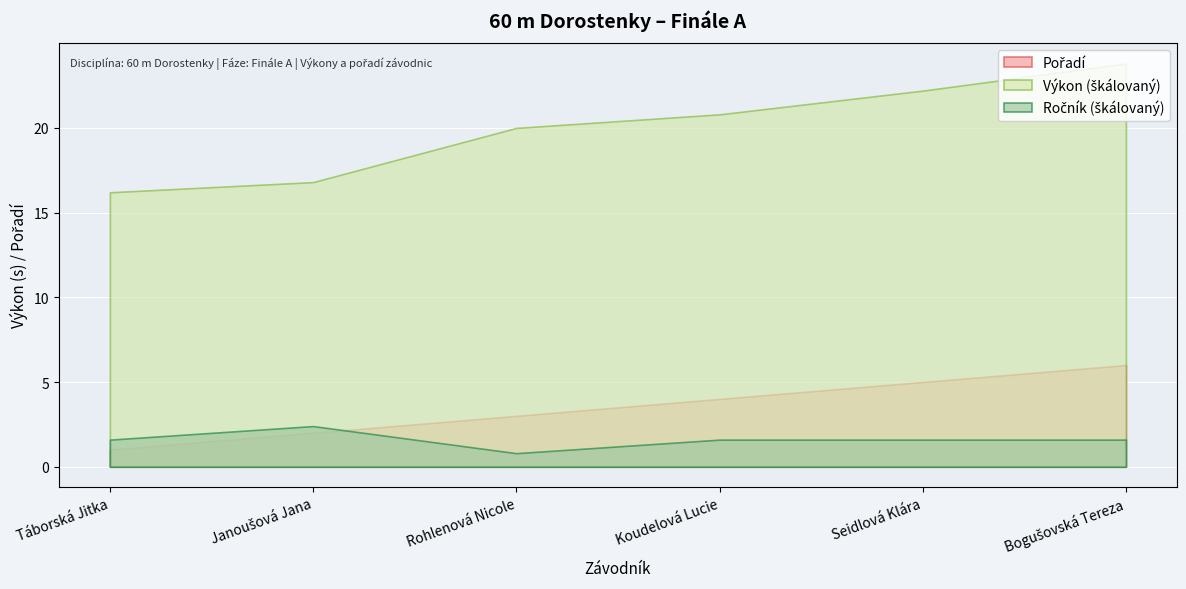

What is the smallest value displayed?

0.8